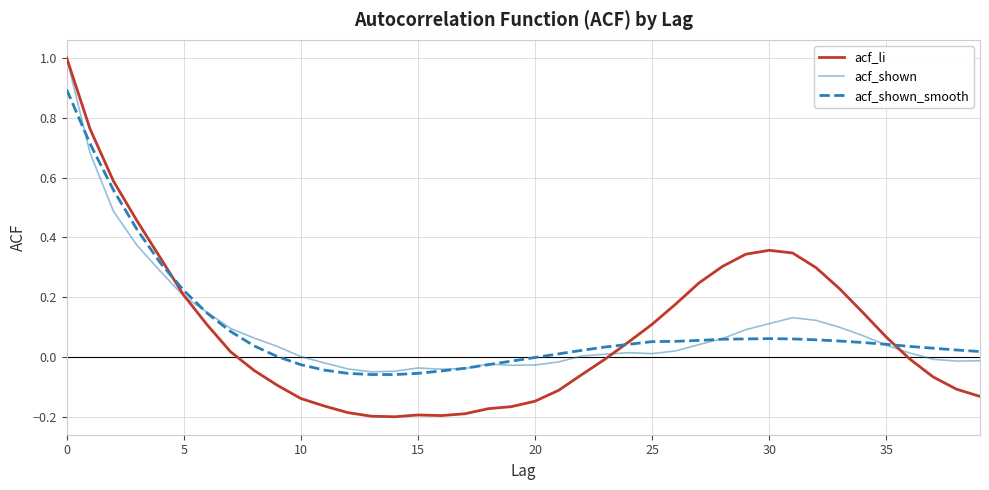

Does the chart display data point markers on the line(s)?

No